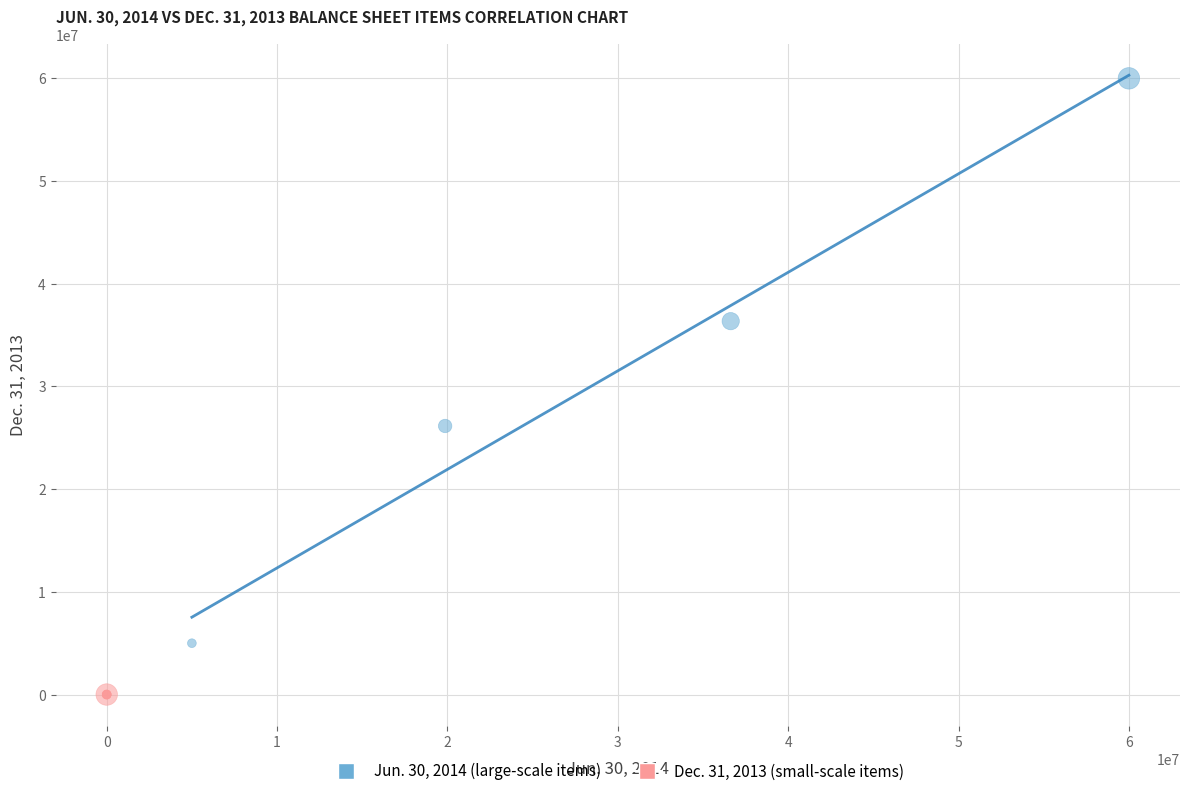

Which series has the largest Y range (max minus min)?

Jun. 30, 2014 (large-scale items)